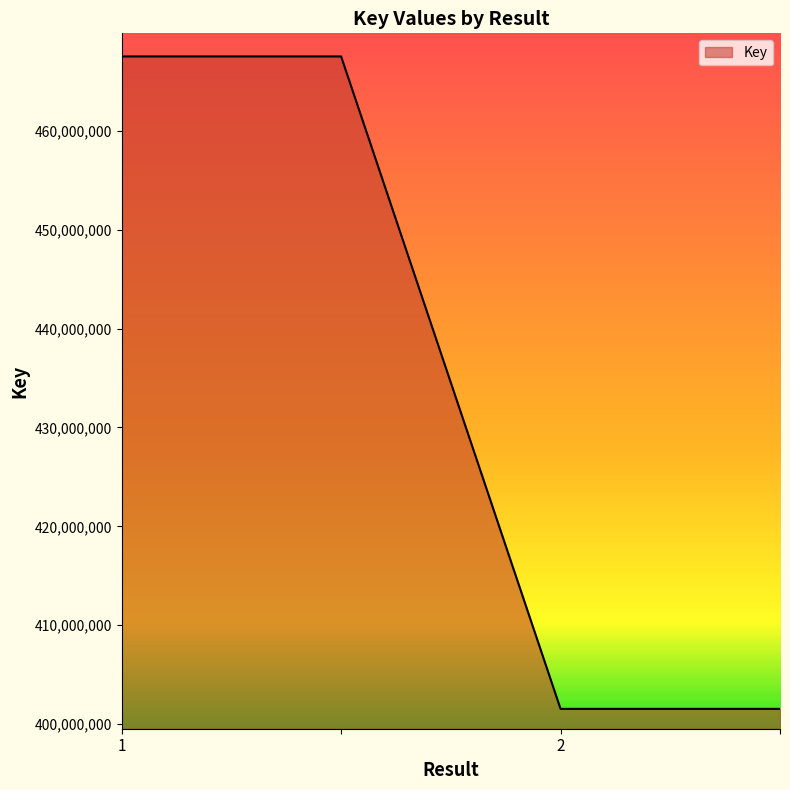

What is the average value?

434528483